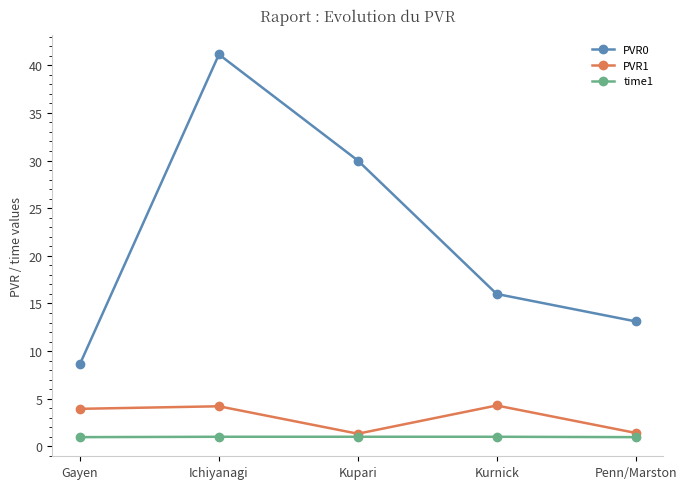

True or false: PVR0 and PVR1 intersect in this chart.

False